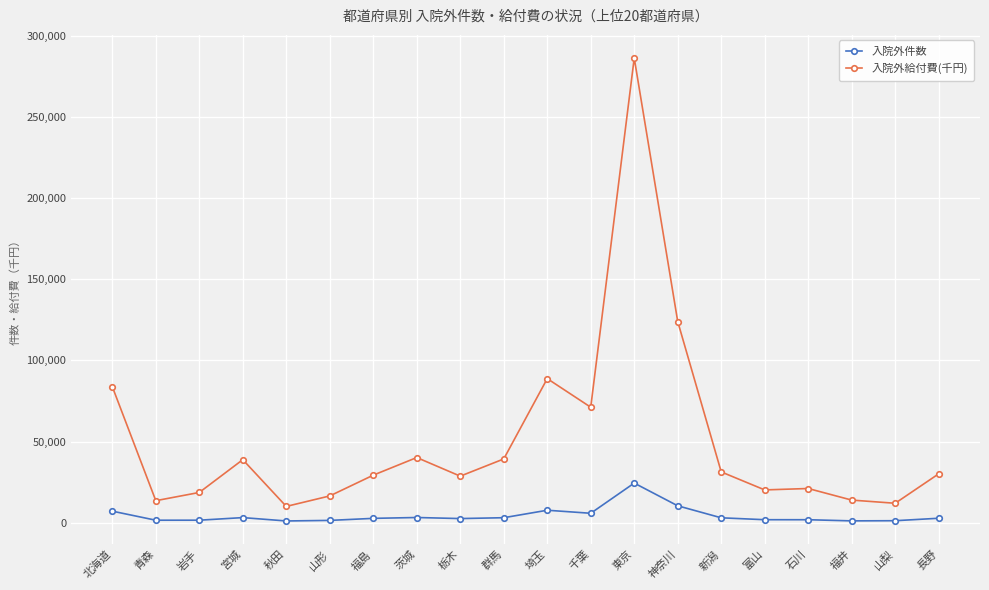

What is the difference between the 入院外給付費(千円) values at 群馬 and 長野?

9185.2